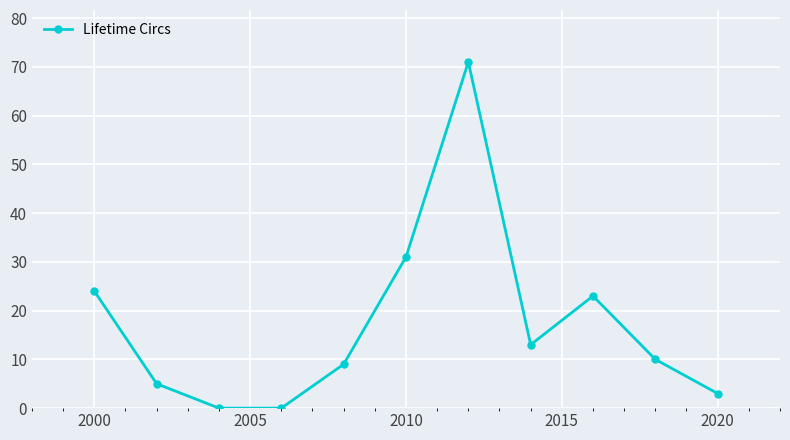

What is the difference between the maximum and second lowest values?

71